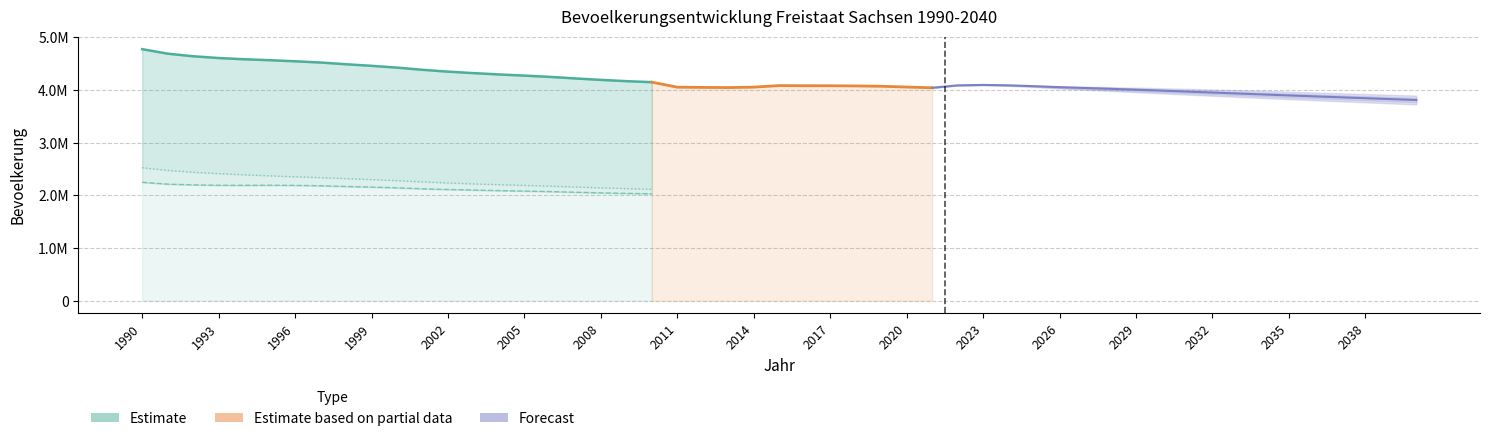

True or false: Insgesamt and Weiblich intersect in this chart.

False